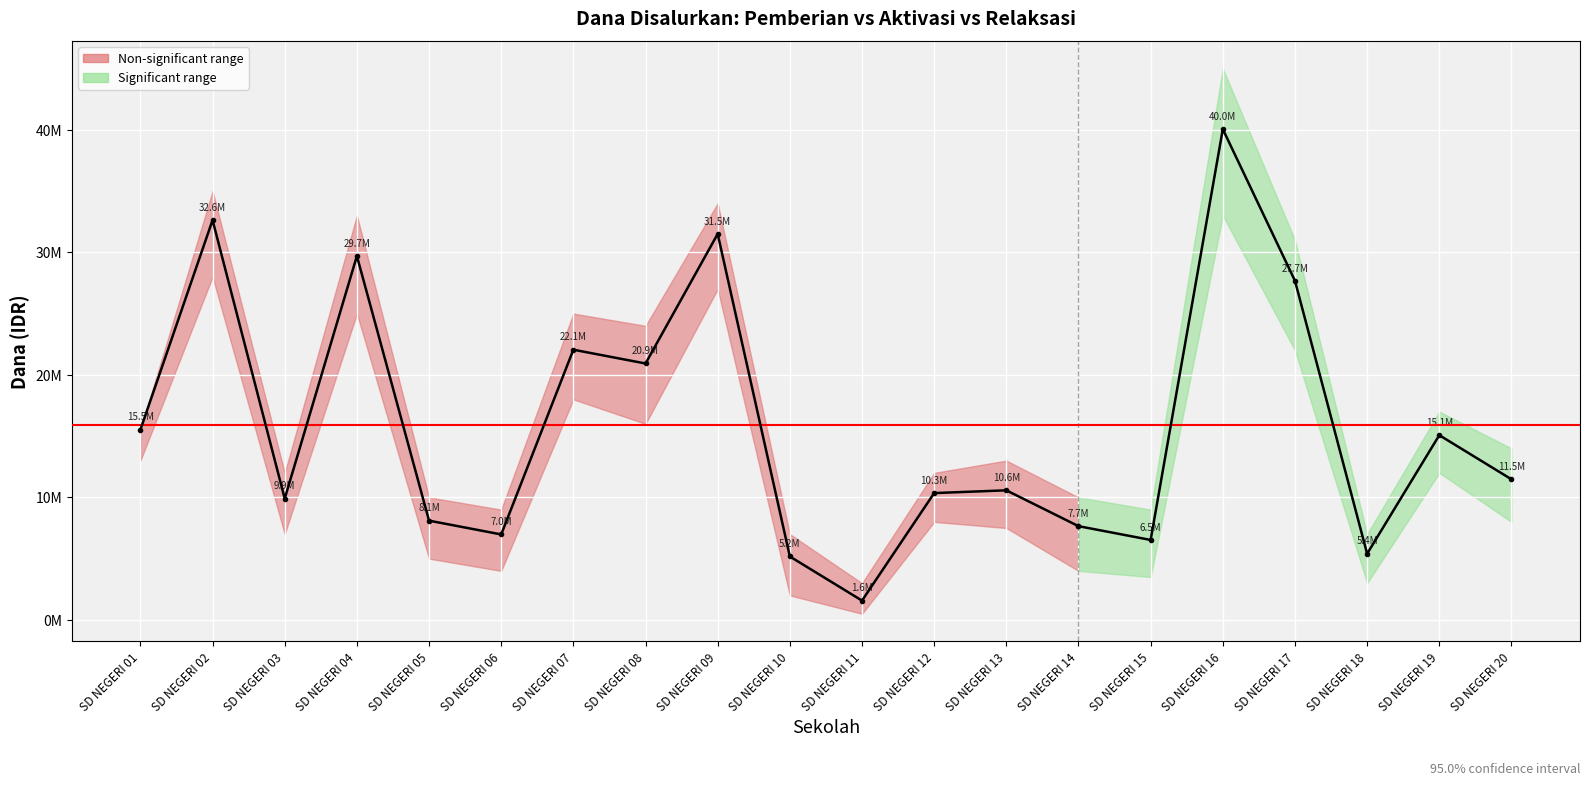

True or false: Dana Pemberian Aktivasi and Dana Pemberian intersect in this chart.

True